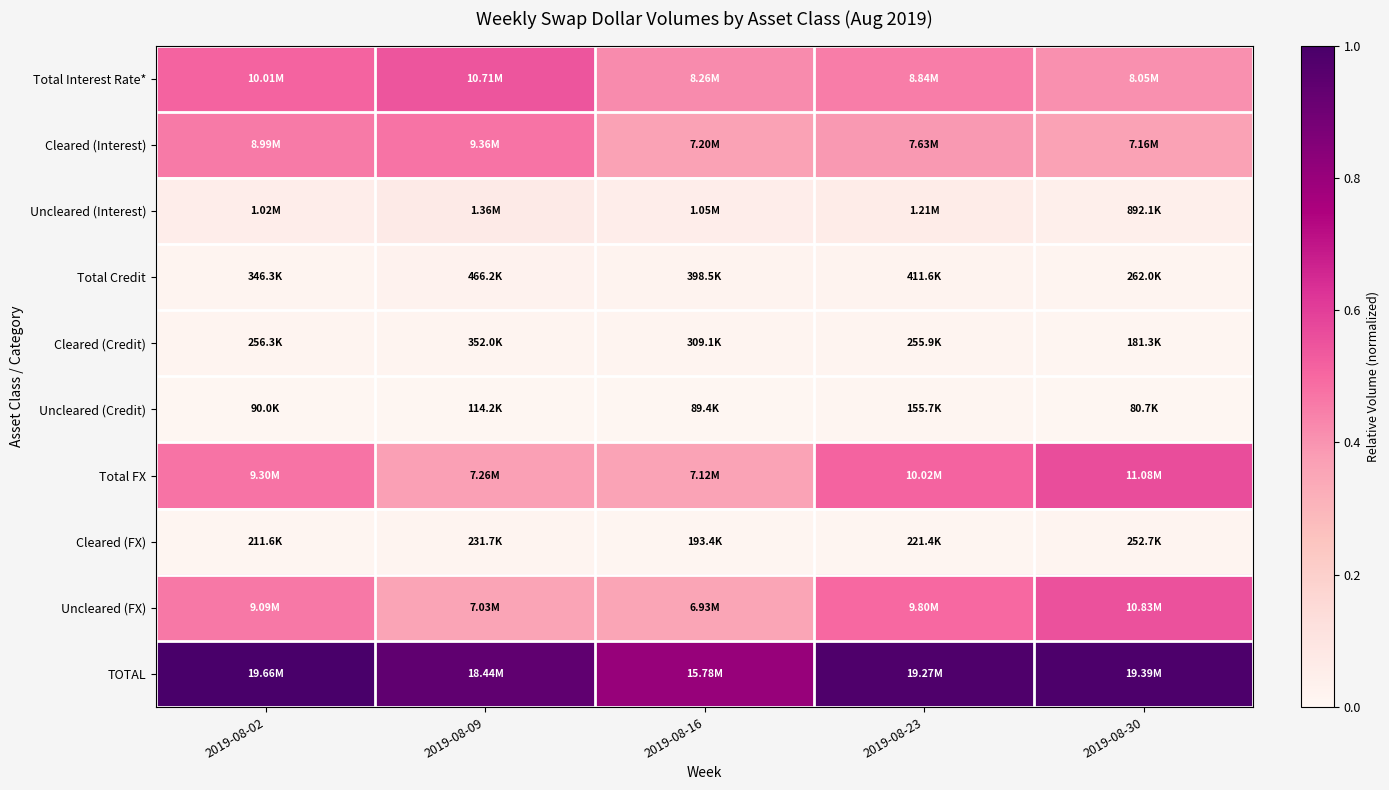

Between 2019-08-09 and 2019-08-30, which is larger?

2019-08-09